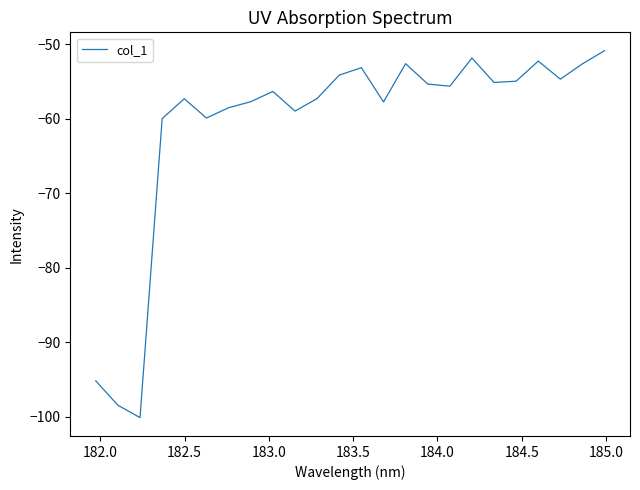

What is the greatest value displayed?

-50.9